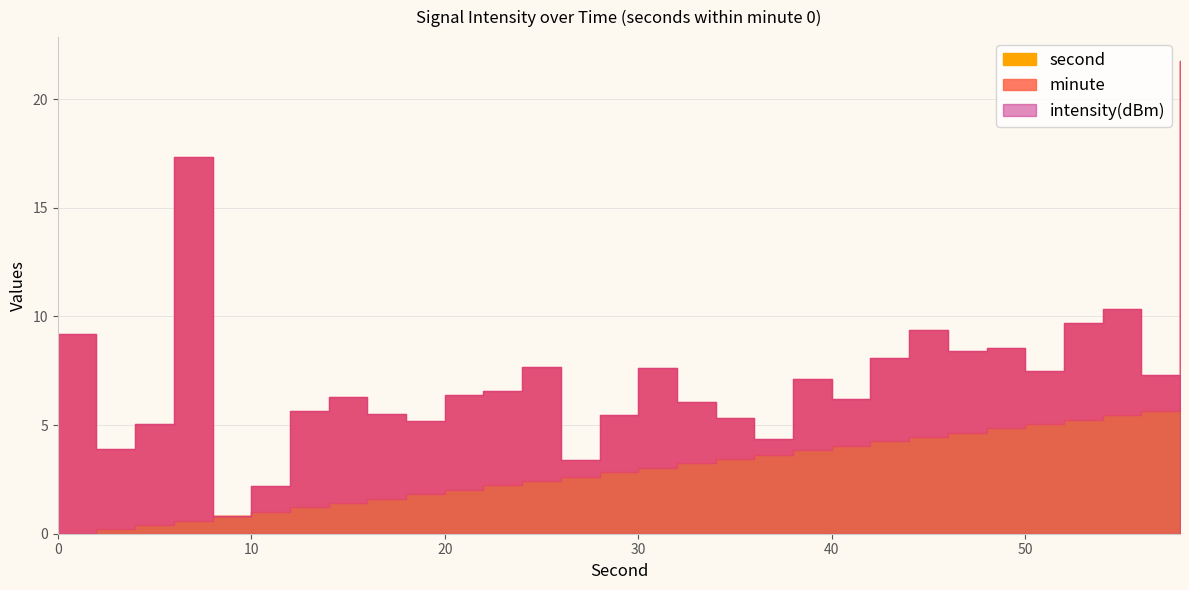

How many distinct data groups are displayed?

3